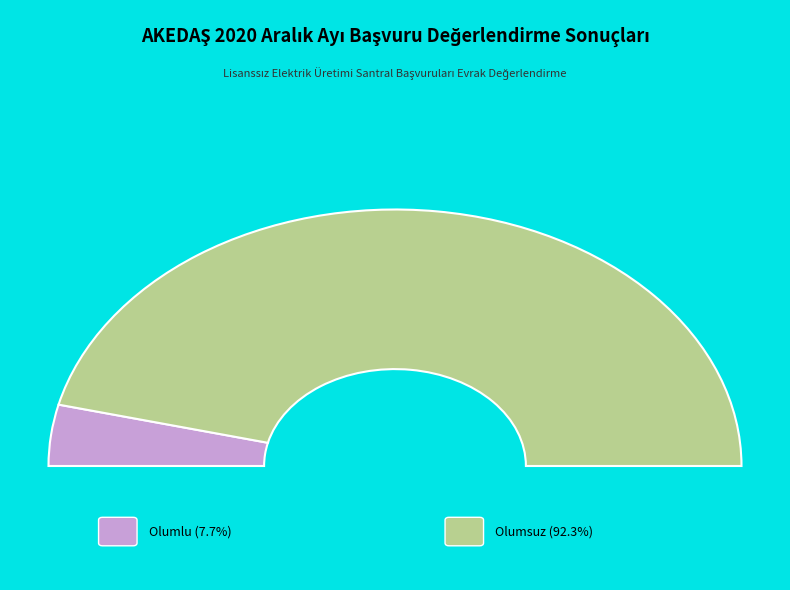

Rank the categories by value from lowest to highest.

Olumlu, Olumsuz